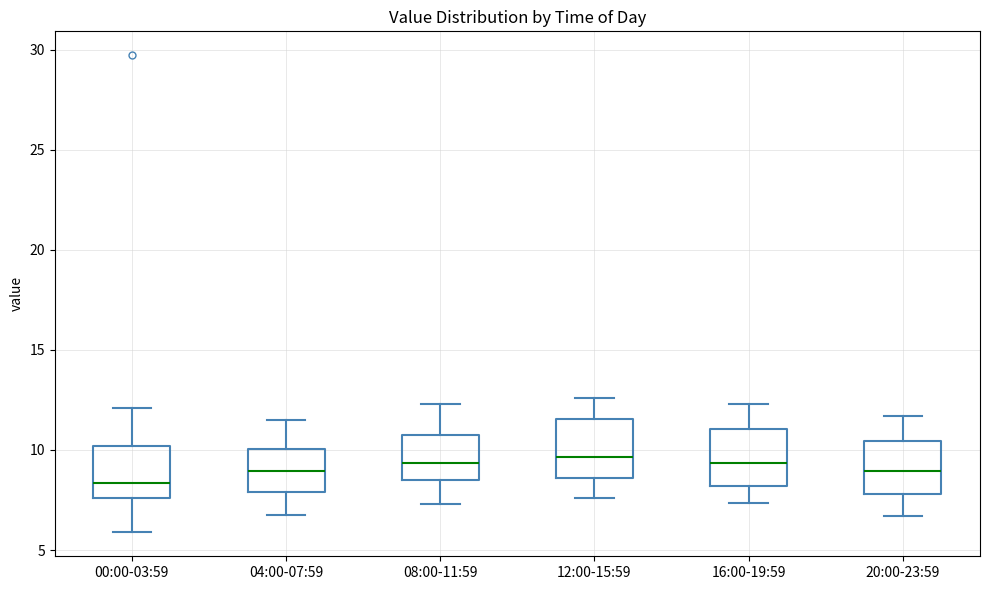

Where does the lower whisker of the box for 12:00-15:59 end on the y-axis? The values are not printed on the chart, so give them approximately, as read against the axis.

7.5